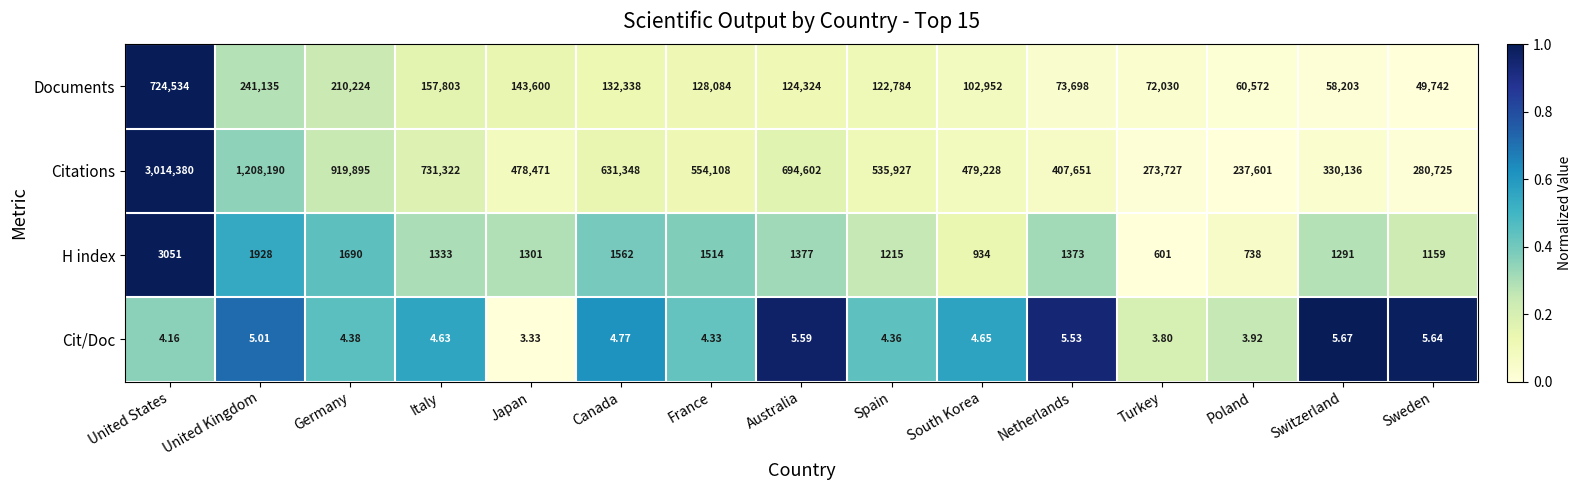

At United States, list the series in order from smallest to largest.

Cit/Doc, H index, Documents, Citations